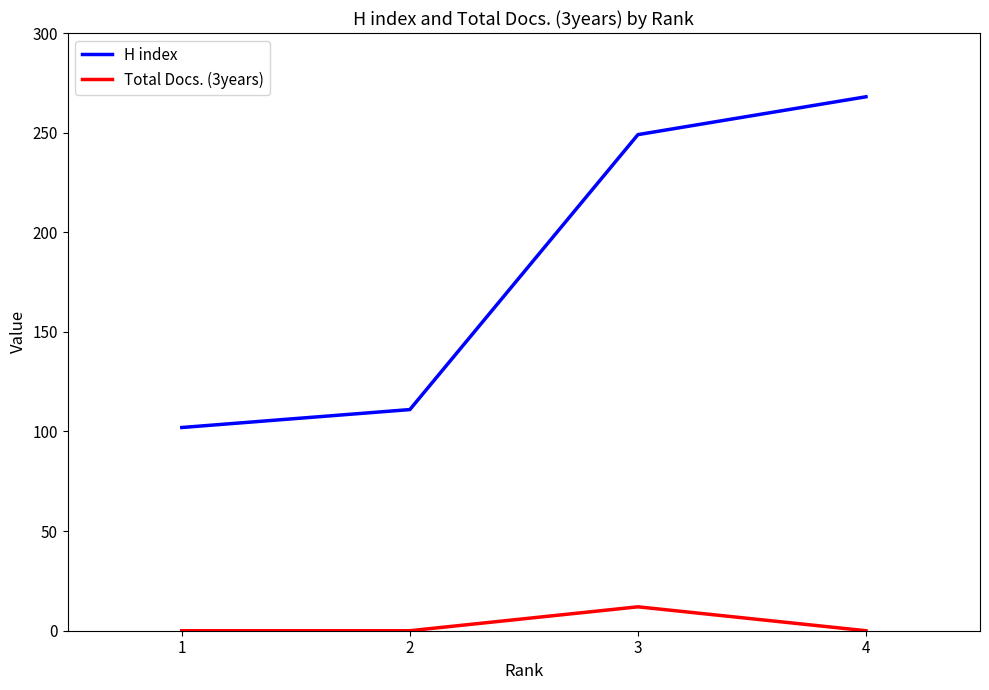

Reading left to right, extract all data points from this chart.

H index: 1=102	2=111	3=249	4=268
Total Docs. (3years): 1=0	2=0	3=12	4=0